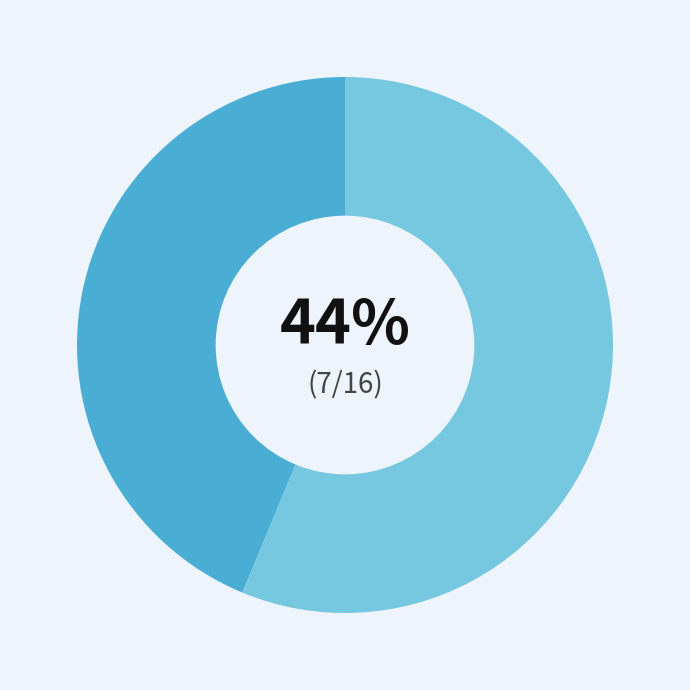

To the nearest percent, what is the average slice percentage?

50%